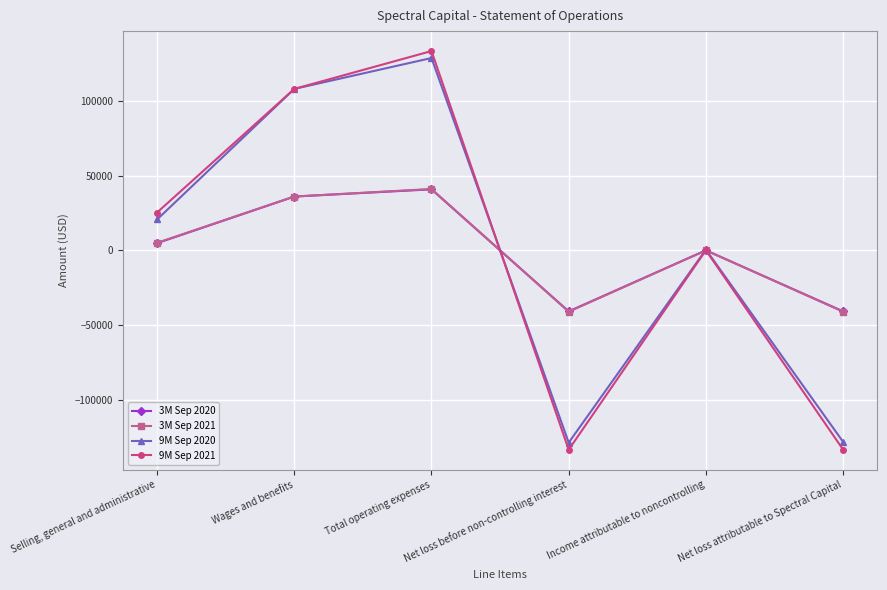

True or false: 9M Sep 2021 and 9M Sep 2020 intersect in this chart.

True